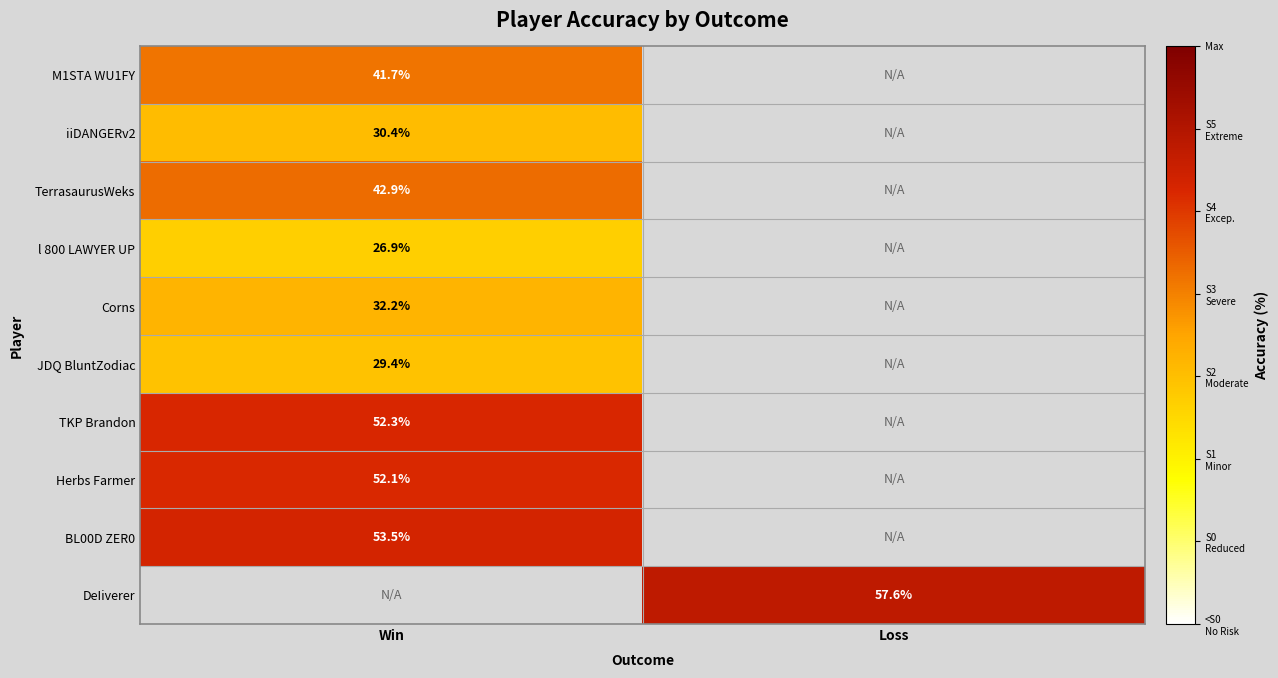

How many series are shown in this chart?

10